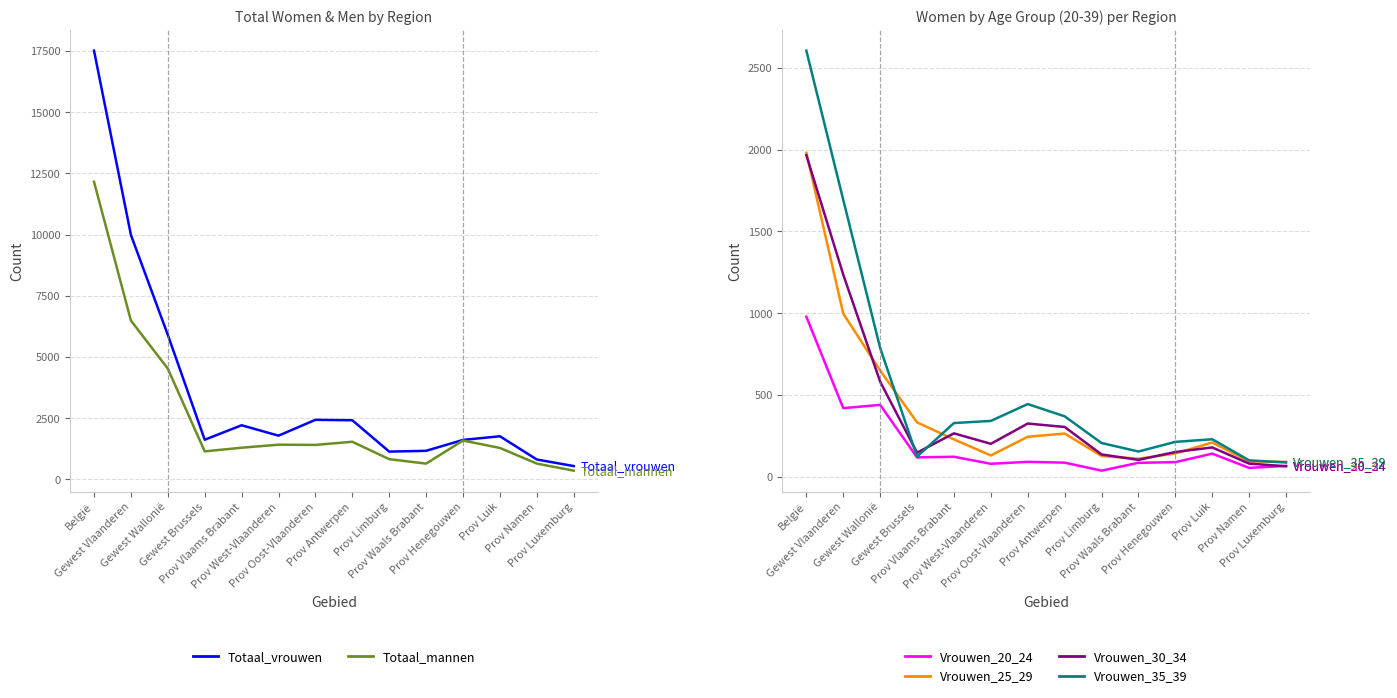

How many lines are shown in the chart?

6